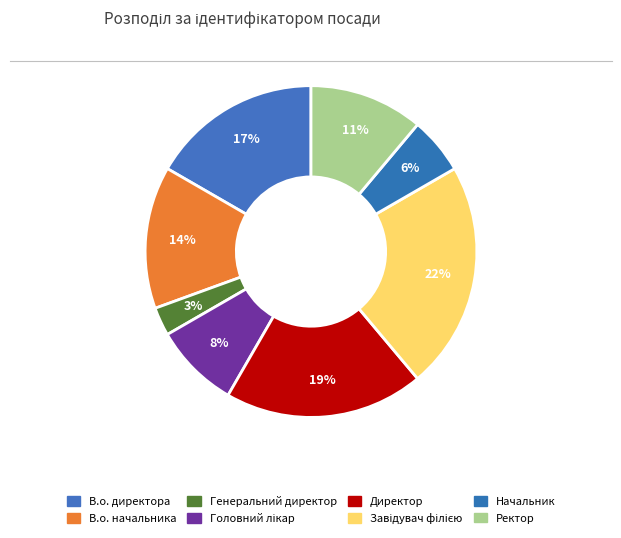

Count the number of slices in the pie.

8